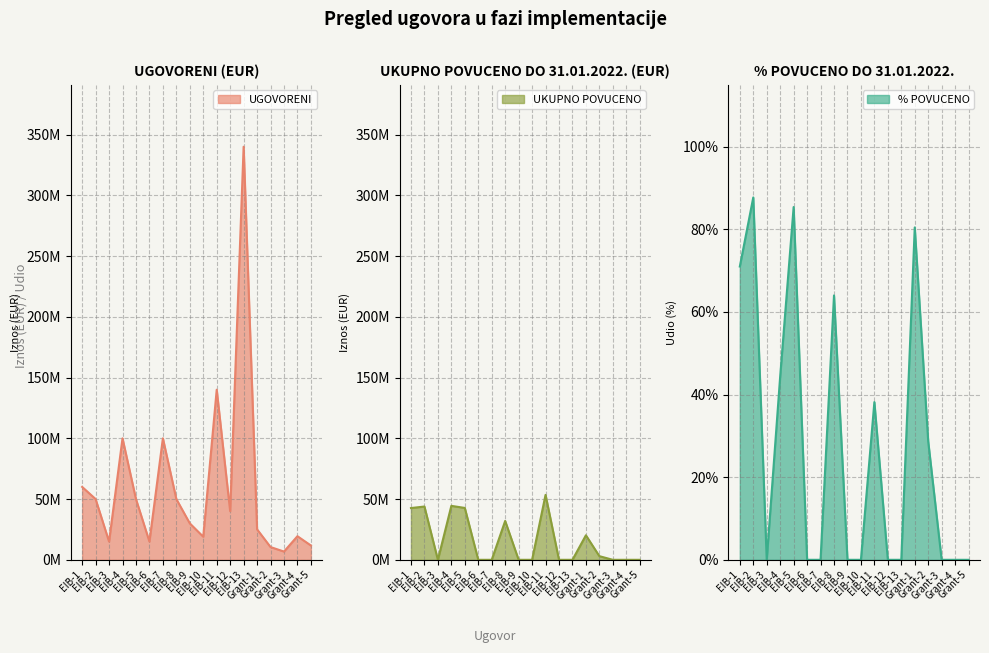

What is the total value across all series at EIB-3?

15000000.0